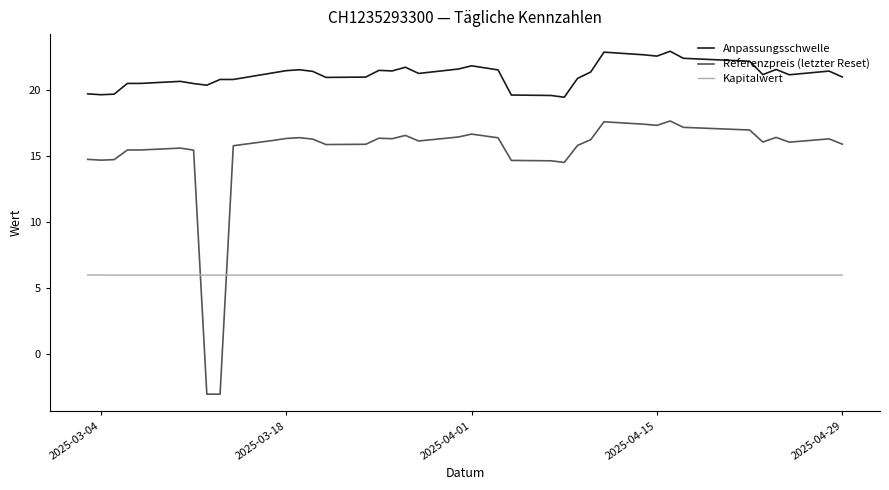

What is the difference between the maximum and minimum values in the Anpassungsschwelle series?

3.5